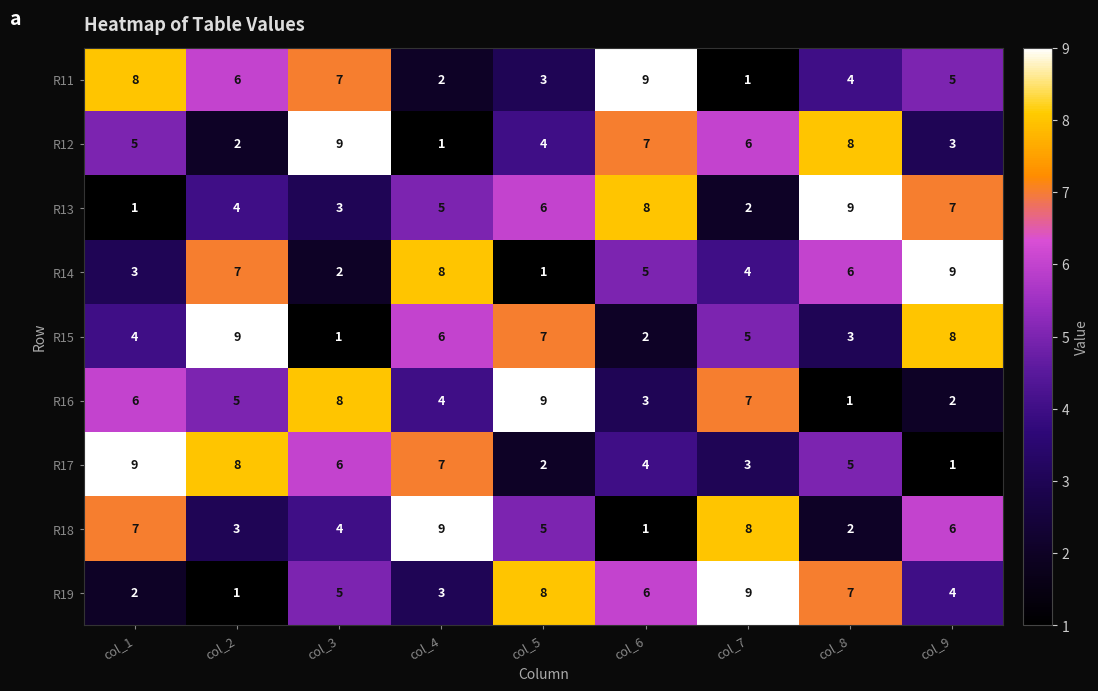

Between col_5 and col_7, which series saw the biggest shift?

R13